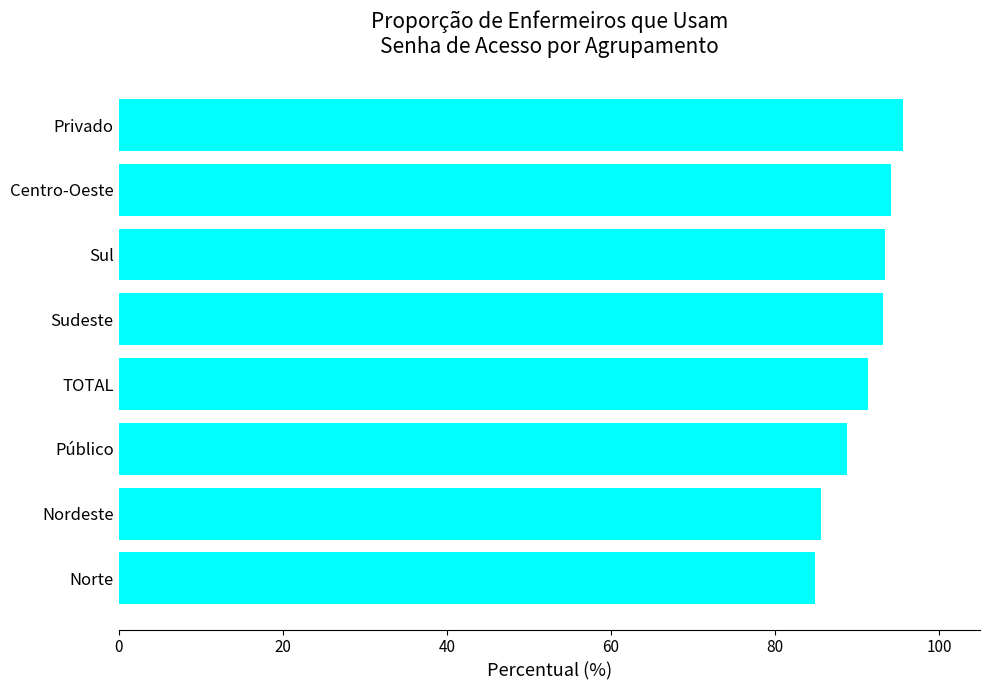

What is the change in value from Norte to Privado?

+10.7